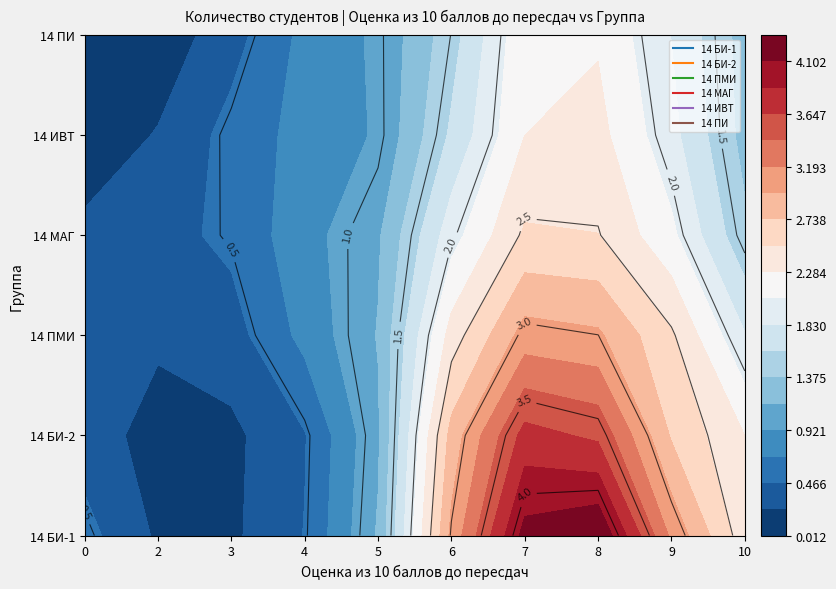

The 14 БИ-1 series shows 0 at 3. True or false?

True